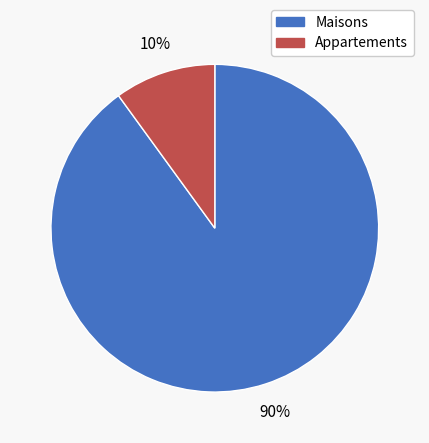

To the nearest percent, what is the average slice percentage?

50%